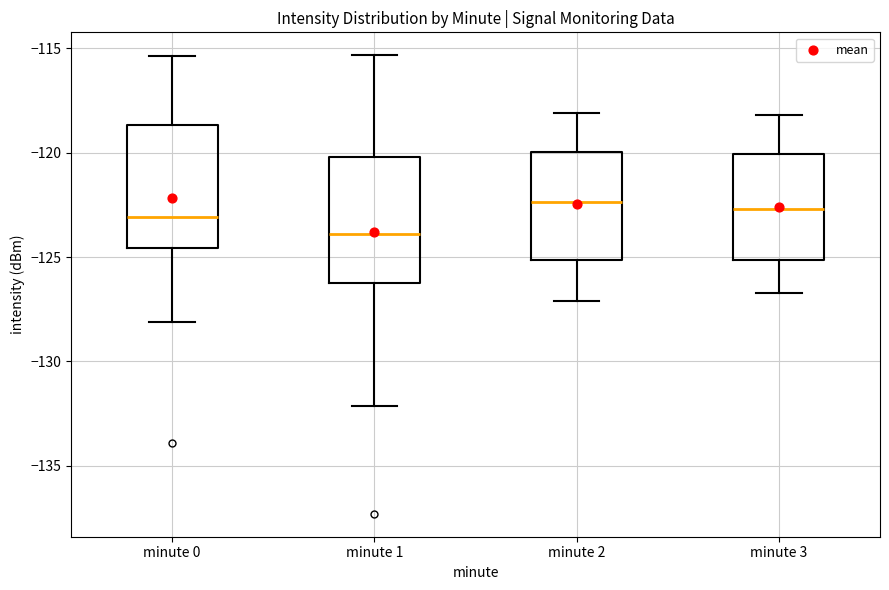

Reading left to right, read every box against the y-axis: the position of its median line, the range the box covers, and the ends of its whiskers. The values are not printed on the chart, so give them approximately, as read against the axis.

minute 0: median -123.0, box -124.5 to -118.5, whiskers -128.0 to -115.5
minute 1: median -124.0, box -126.0 to -120.0, whiskers -132.0 to -115.5
minute 2: median -122.5, box -125.0 to -120.0, whiskers -127.0 to -118.0
minute 3: median -122.5, box -125.0 to -120.0, whiskers -126.5 to -118.0